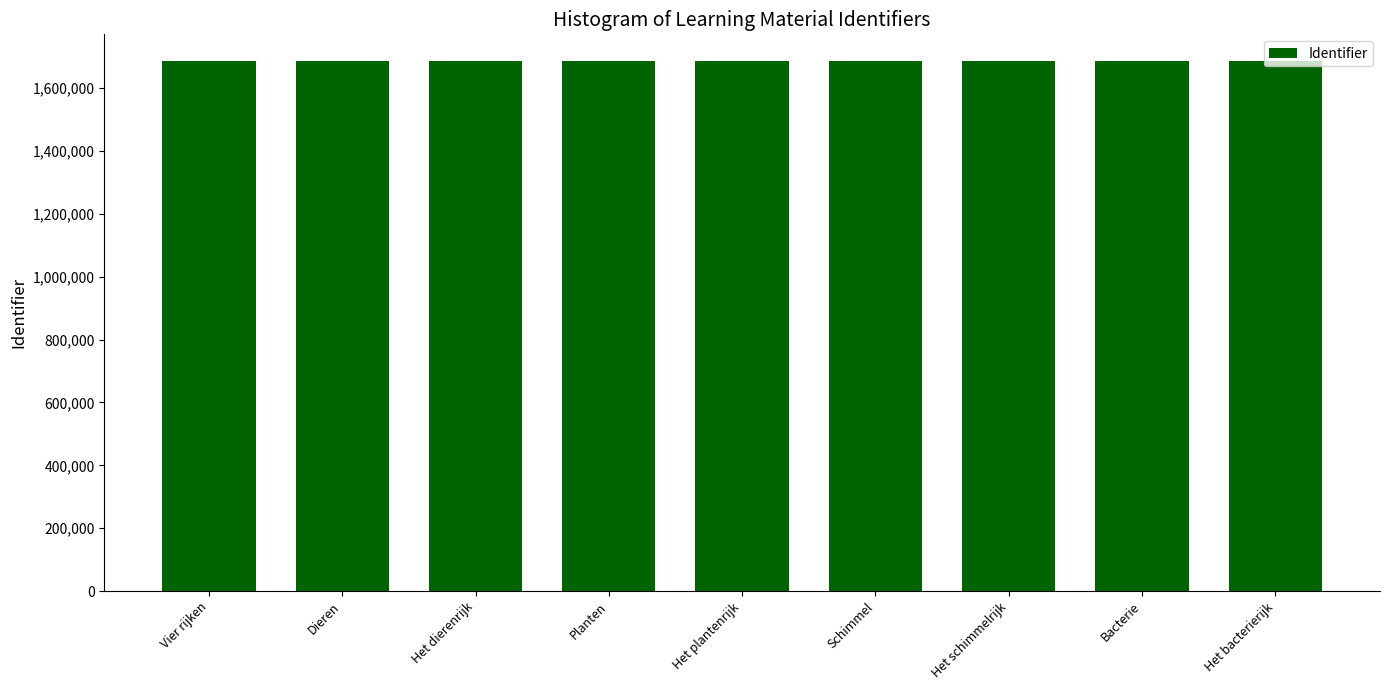

What is the ratio of the value at Schimmel to the value at Het dierenrijk?

1.0